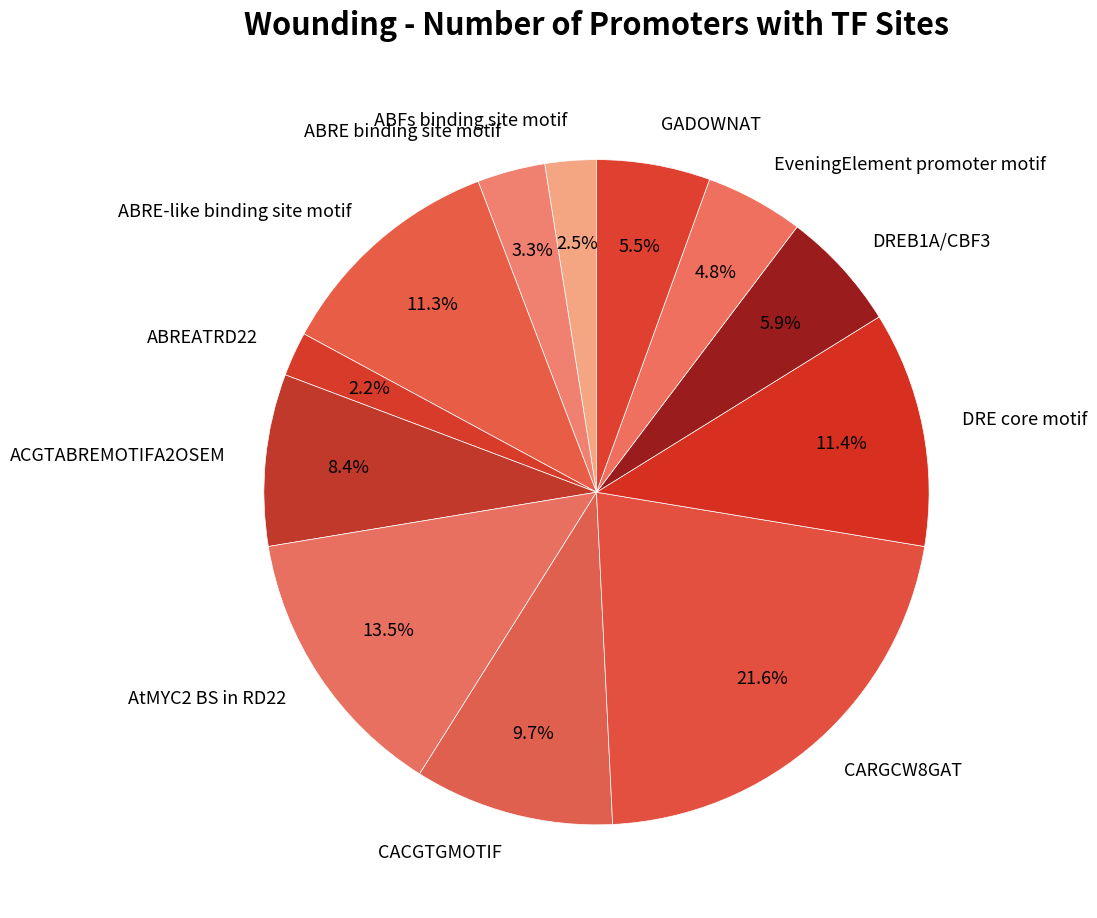

Which slice is the largest?

CARGCW8GAT